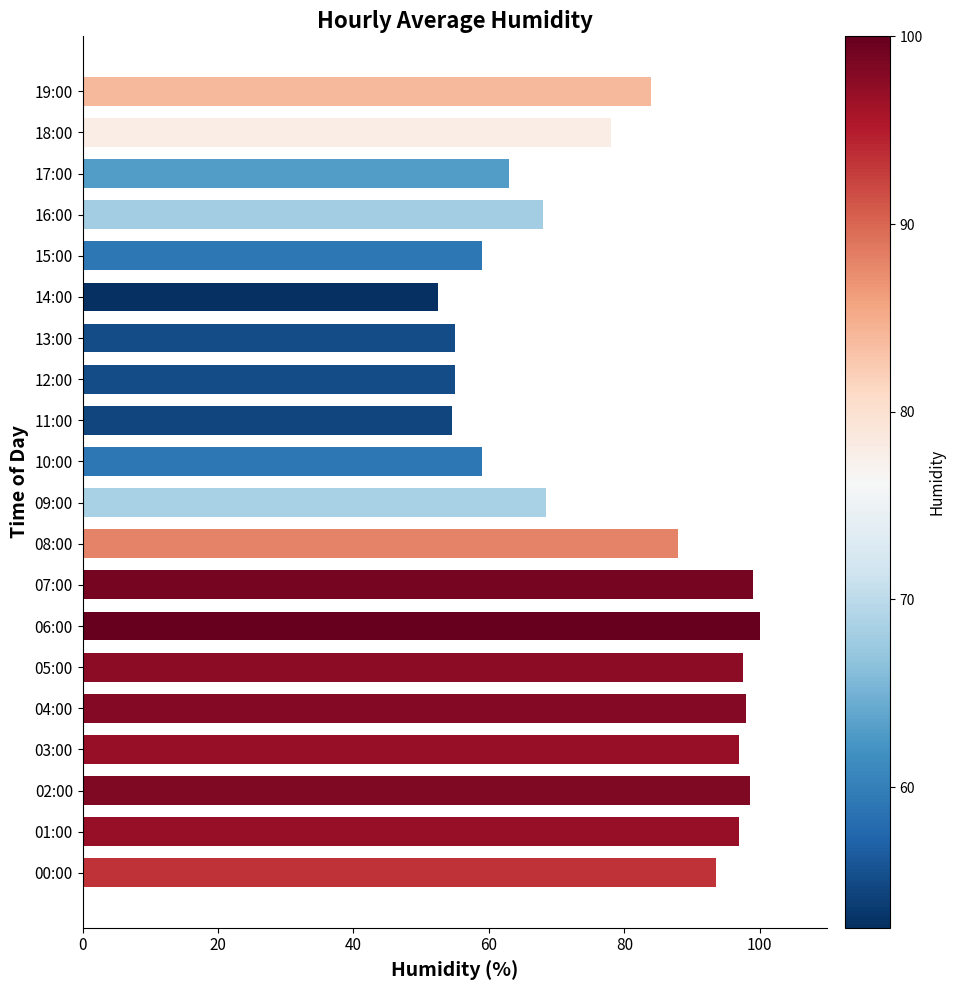

What is the ratio of the value at 09:00 to the value at 13:00?

1.2